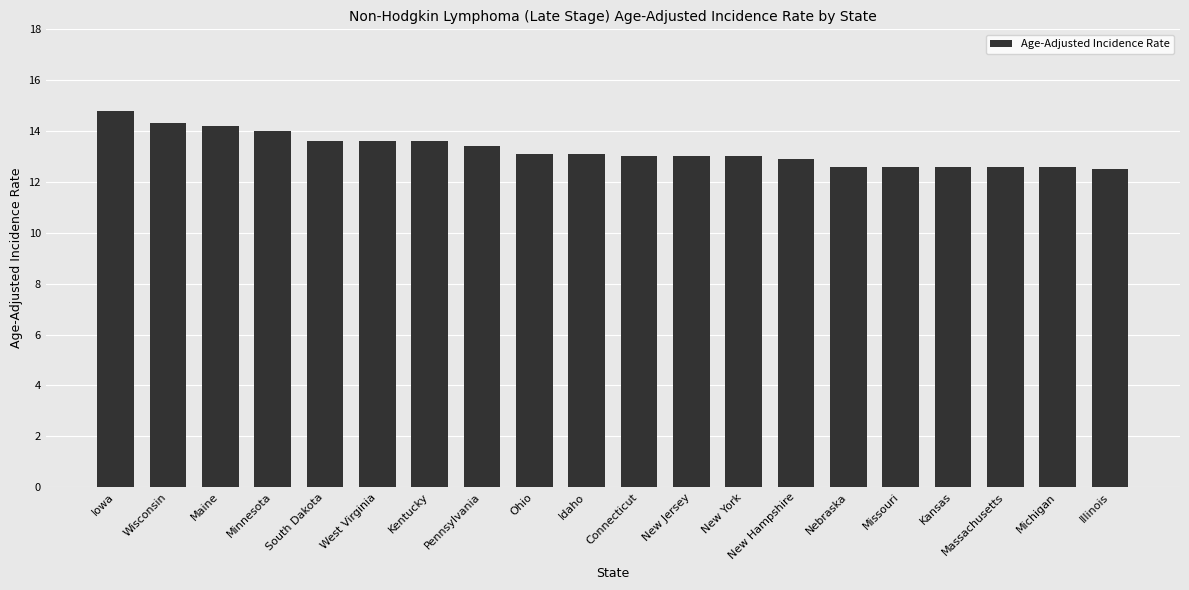

What is the difference between the maximum and minimum values?

2.3